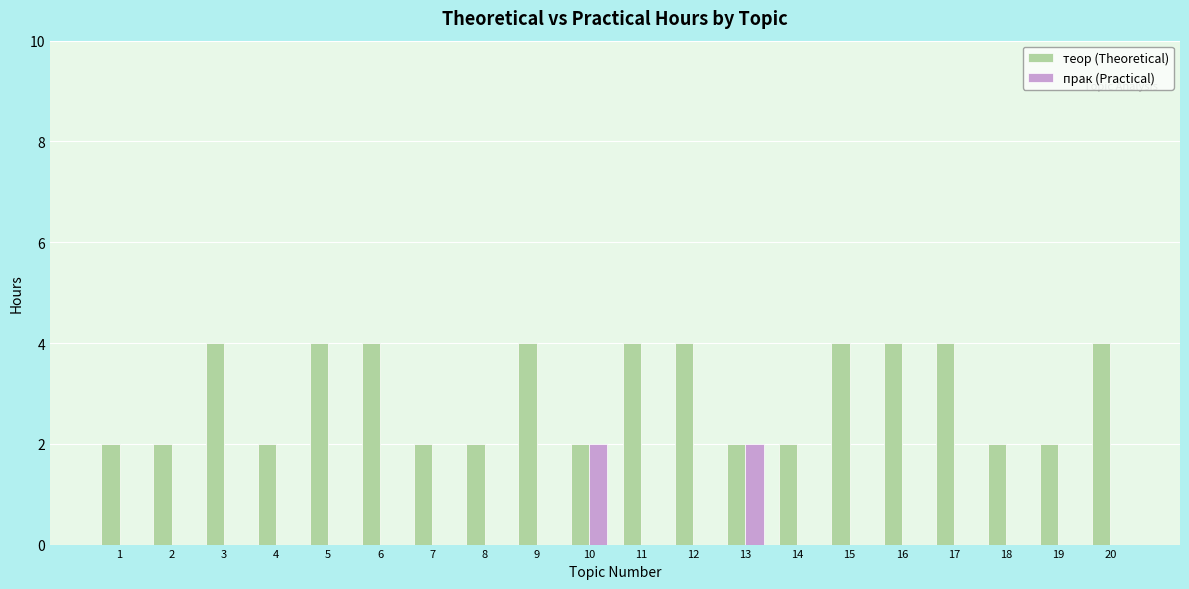

What is the greatest value displayed?

4